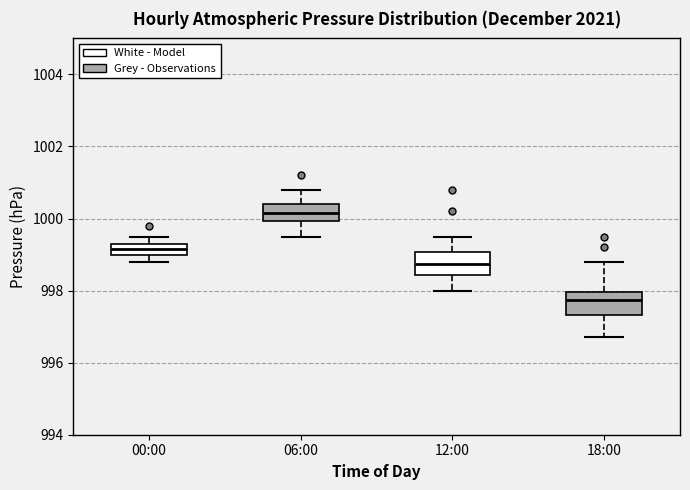

Which box's median line is the lowest?

18:00